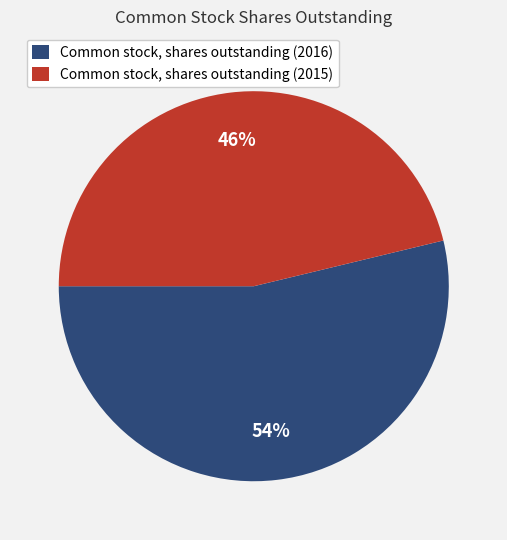

Which slice is the largest?

Common stock, shares outstanding (2016)